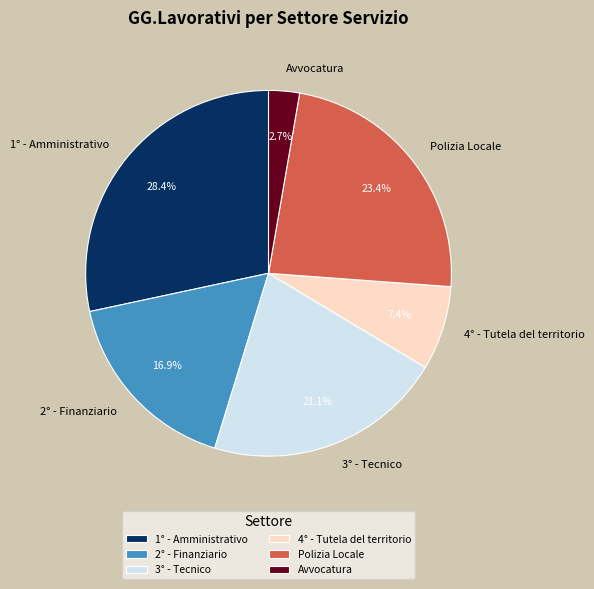

To the nearest percent, what is the average slice percentage?

17%